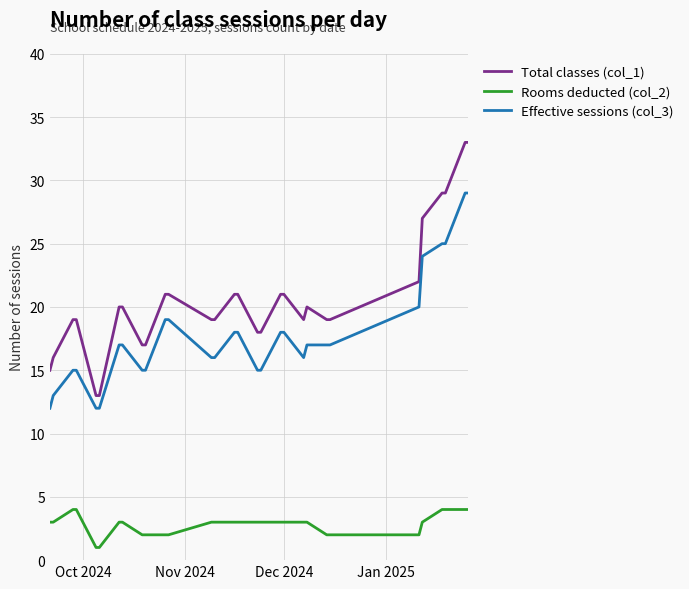

True or false: Rooms deducted (col_2) and Total classes (col_1) intersect in this chart.

False